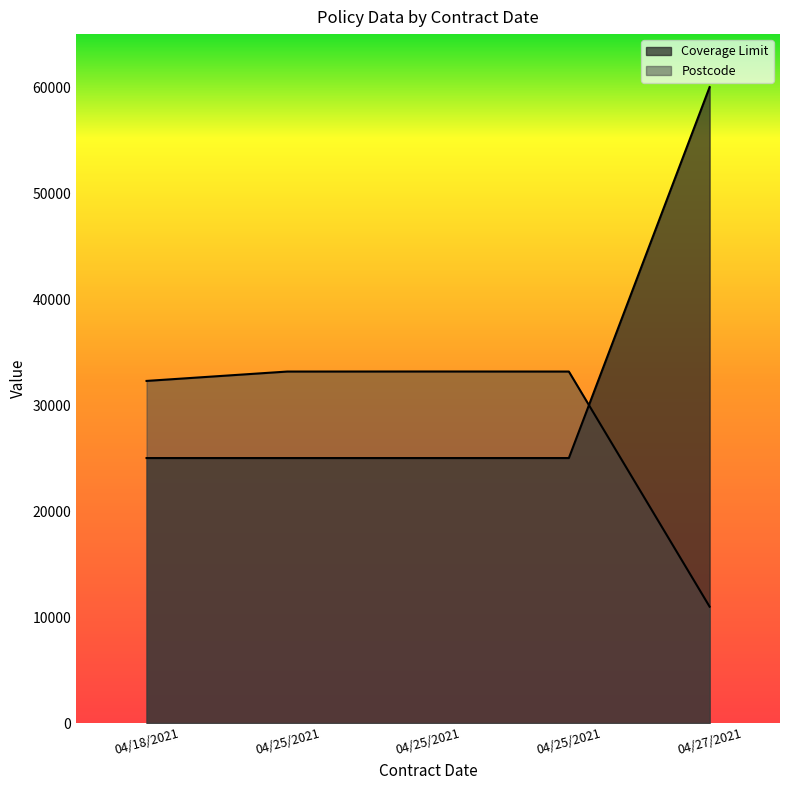

How many lines are shown in the chart?

2